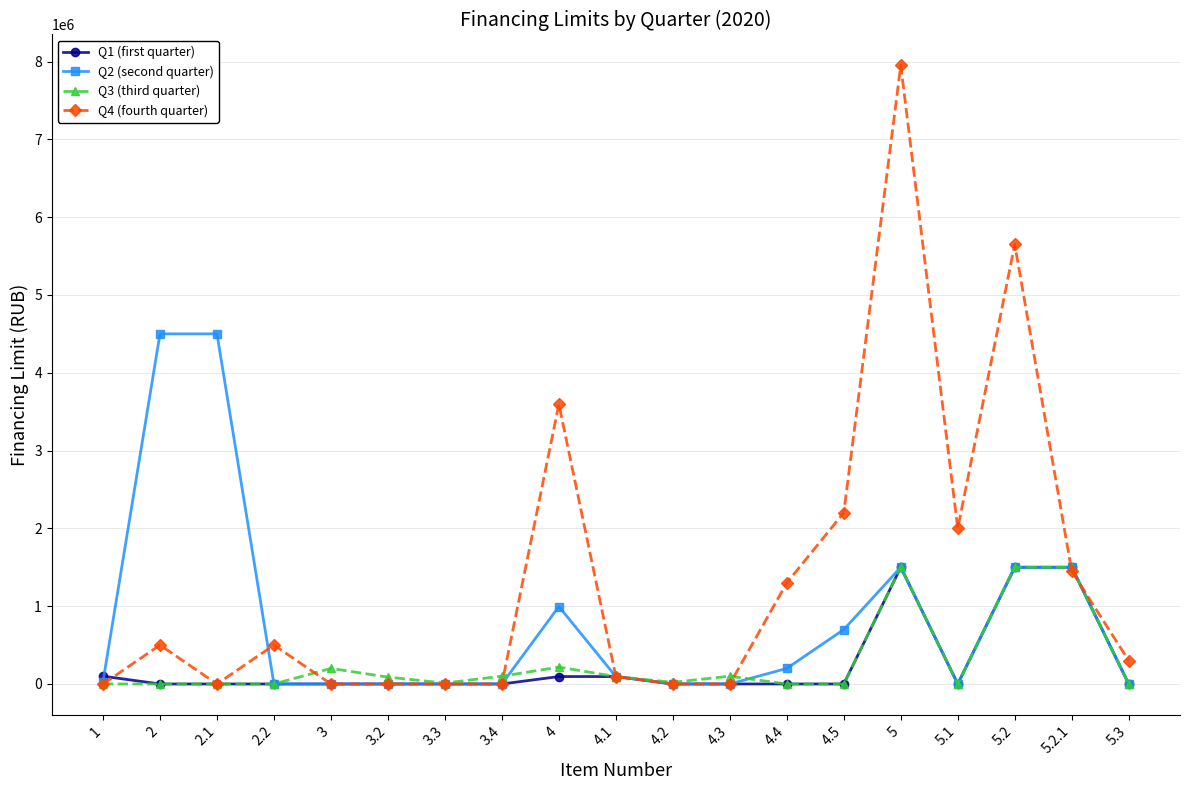

Which series has the widest spread of values?

Q4 (fourth quarter)